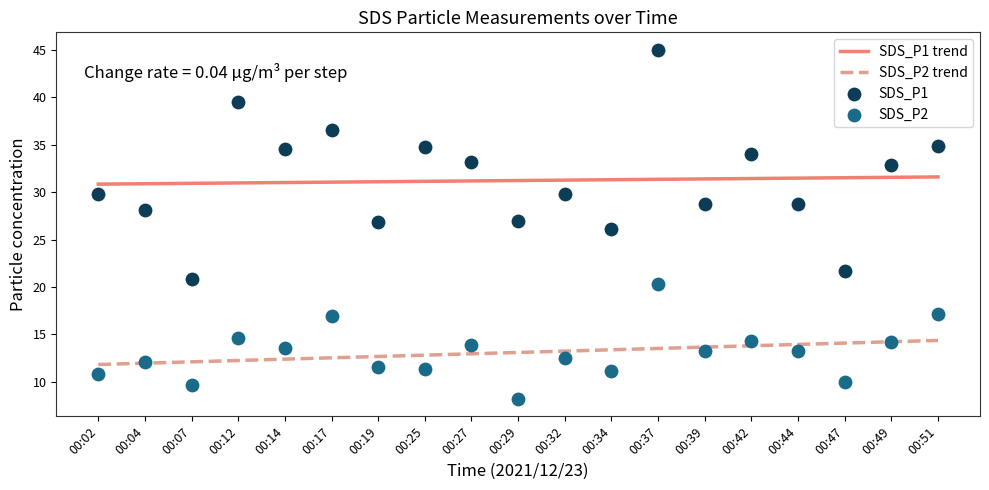

At which category is the sum across all series the highest?

00:37